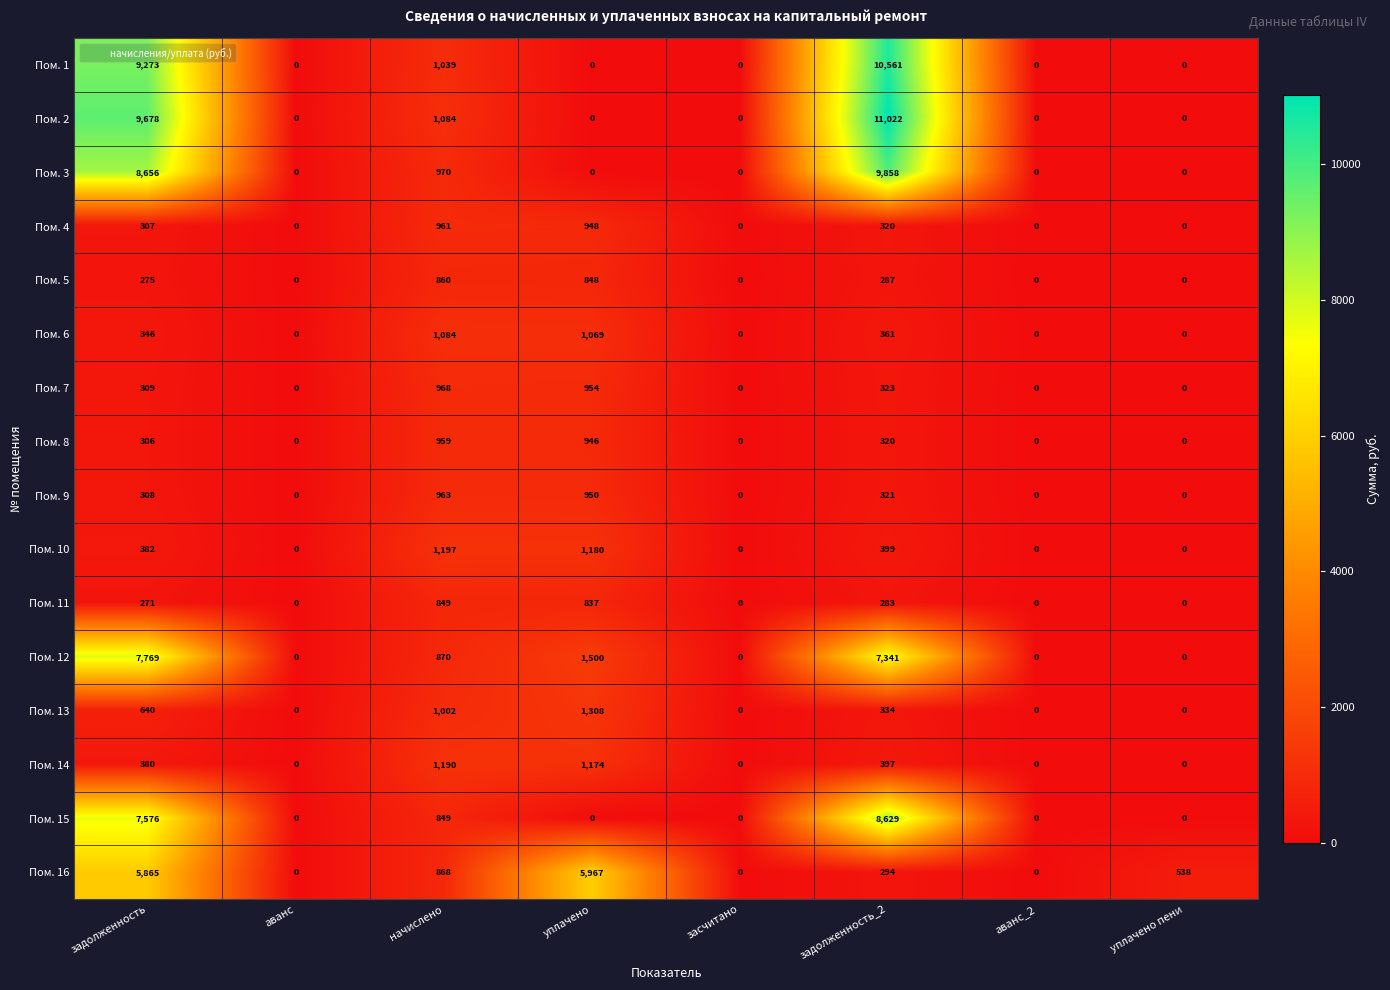

Between начислено and задолженность_2, which series saw the biggest shift?

Пом. 2